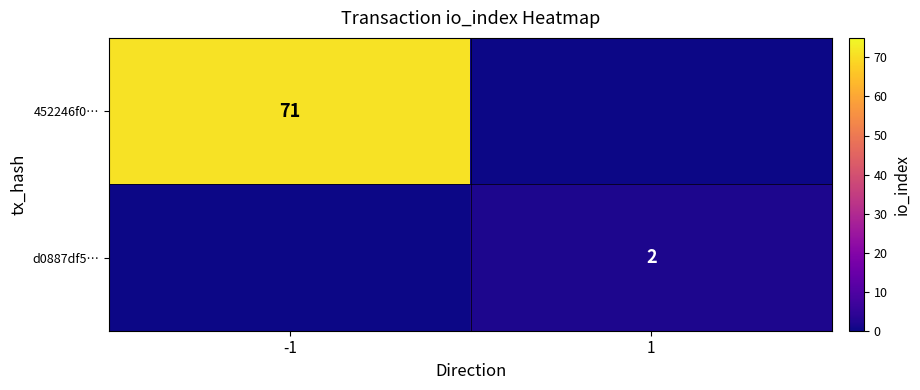

Which label corresponds to the smallest value in the chart?

1